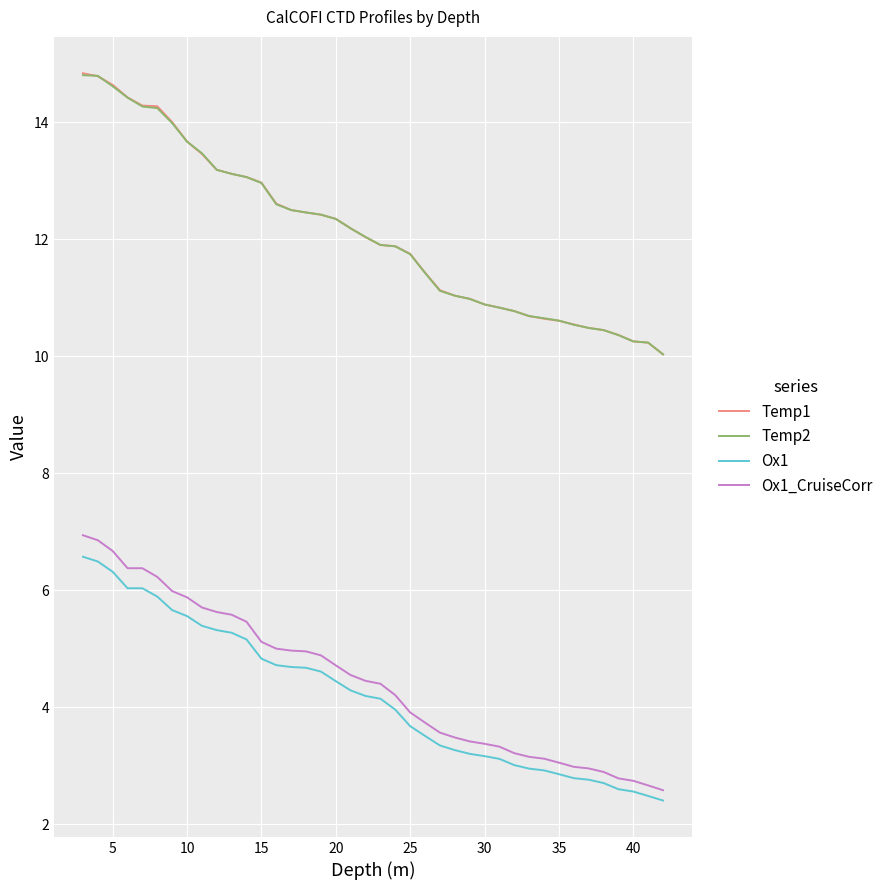

What is the maximum value shown in the chart?

14.8